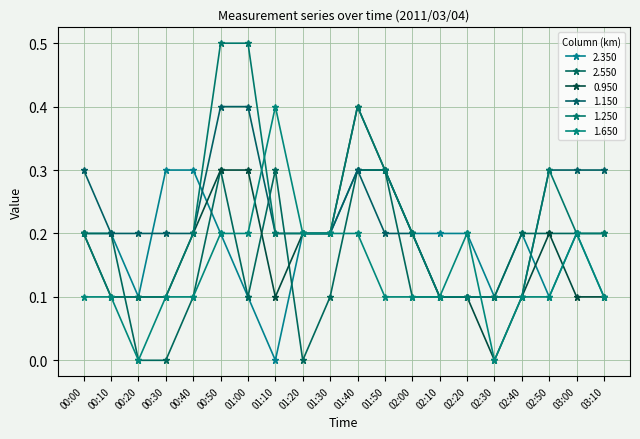

What is the difference between the maximum and minimum values in the 1.650 series?

0.4